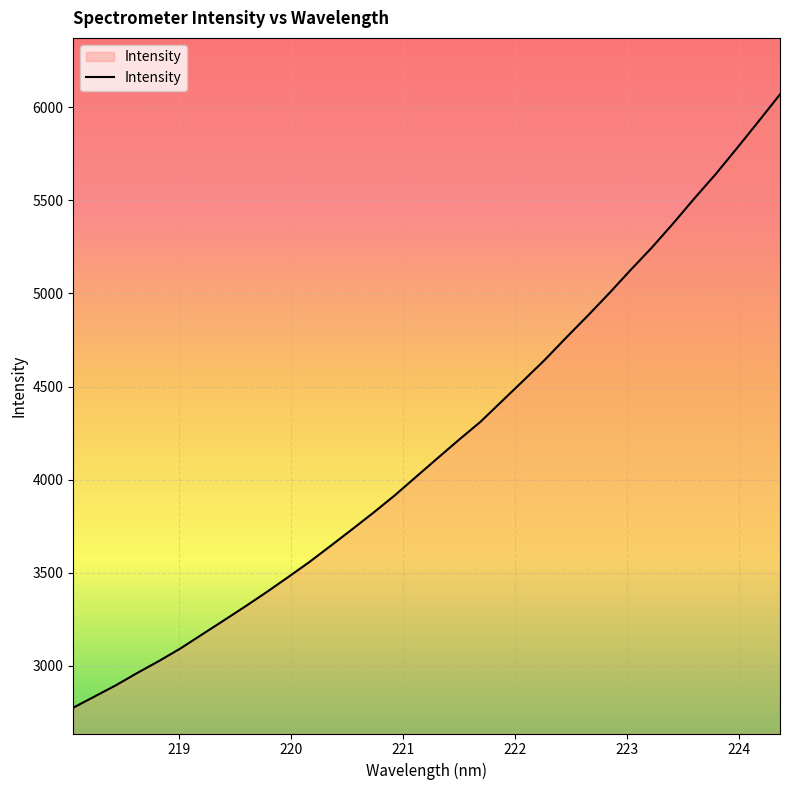

What is the greatest value displayed?

6069.1